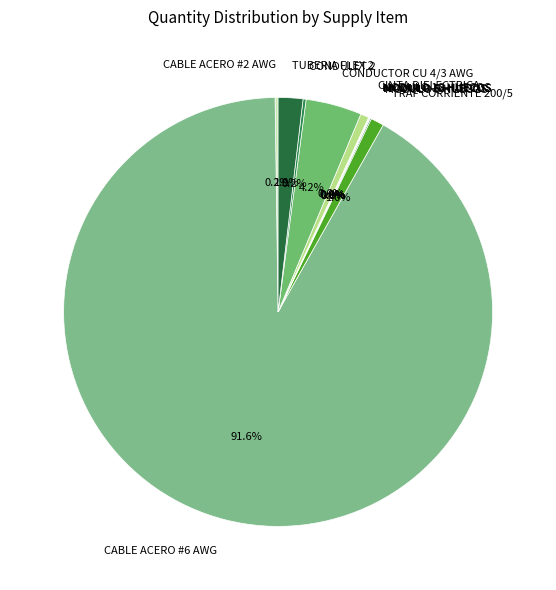

Does CABLE ACERO #6 AWG represent more than half of the total?

Yes